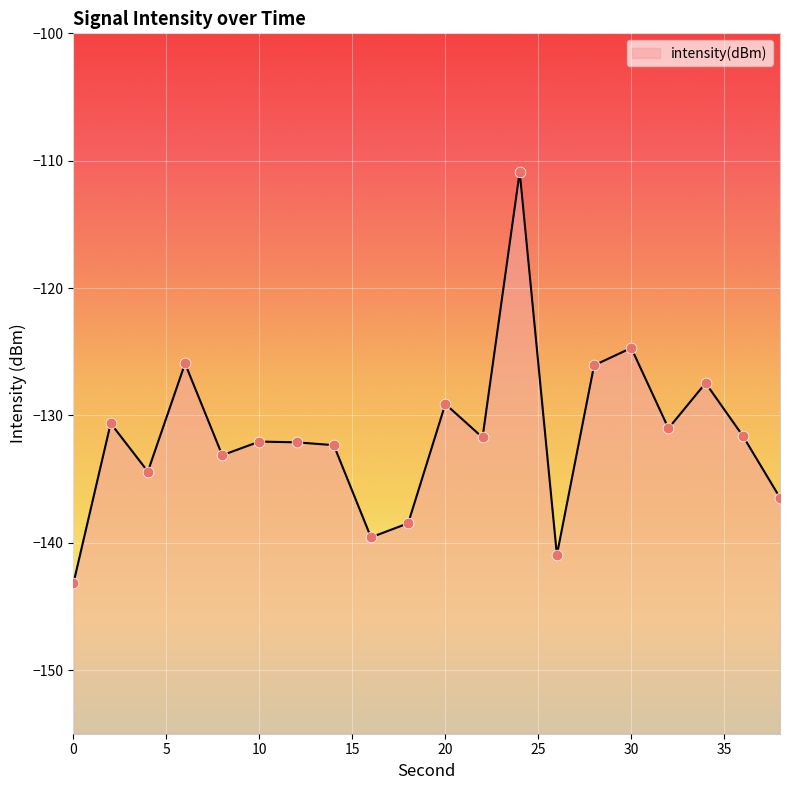

Which has a higher value, 14 or 38?

14